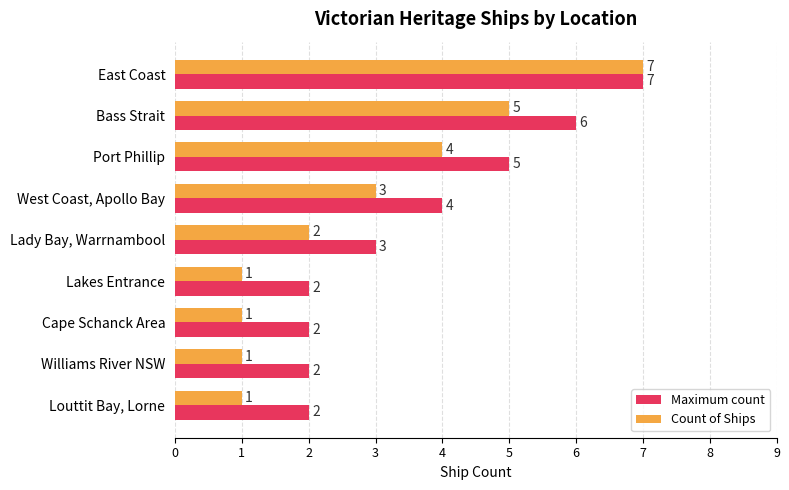

How many series are shown in this chart?

2